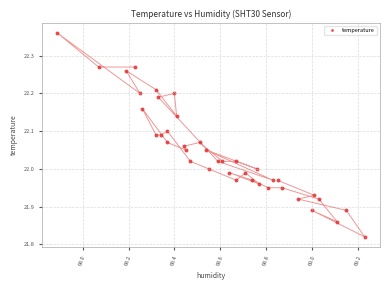

What is the range of X values (max minus min)?

1.3